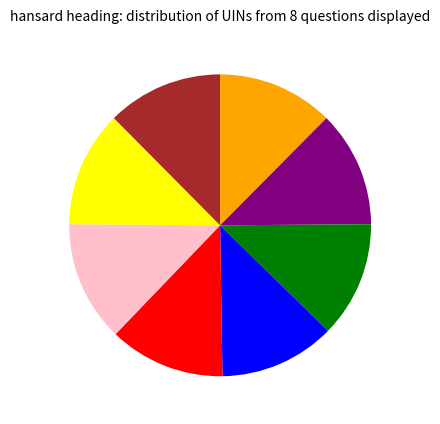

How many segments does this pie chart have?

8